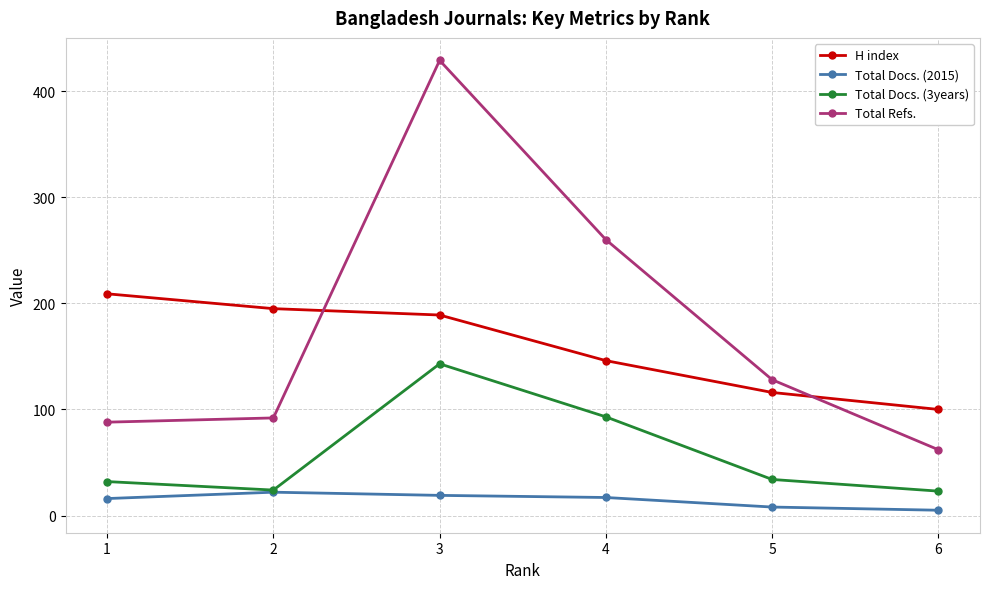

List the series in order of their peak value, lowest first.

Total Docs. (2015), Total Docs. (3years), H index, Total Refs.